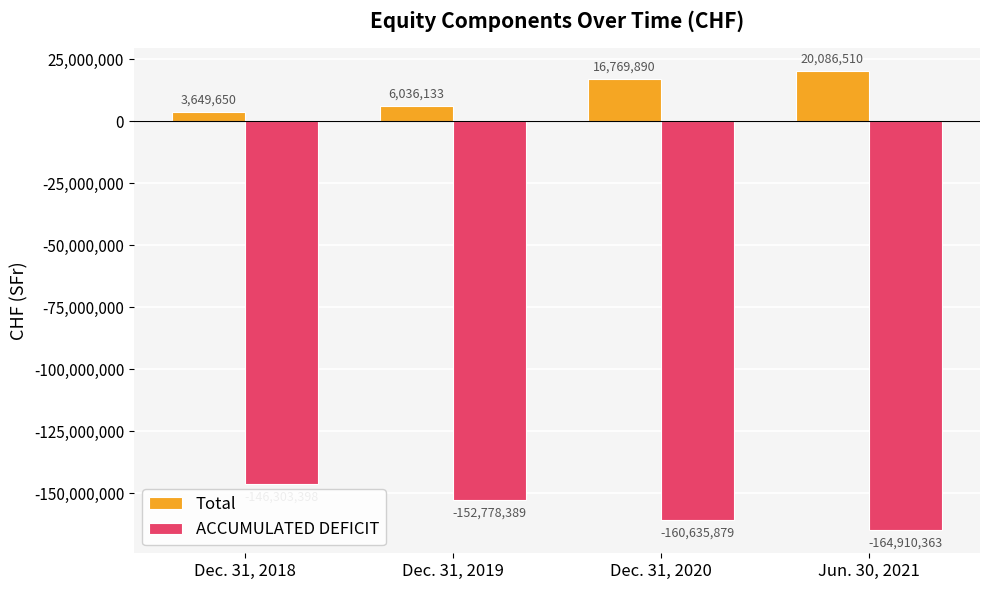

Which category has the highest value across all series?

Jun. 30, 2021